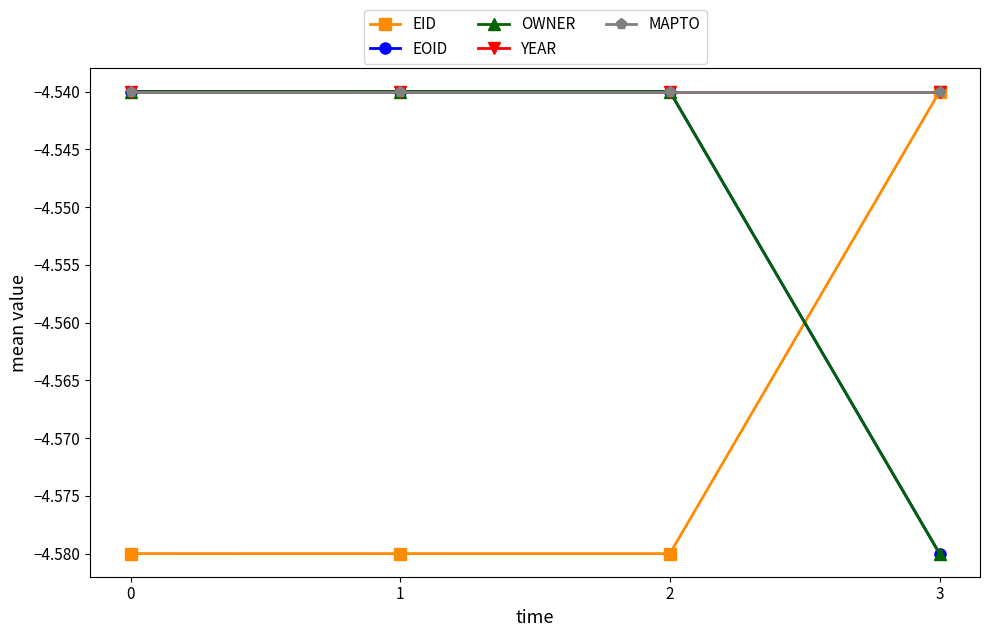

Is this an area chart (filled region under the line)?

No